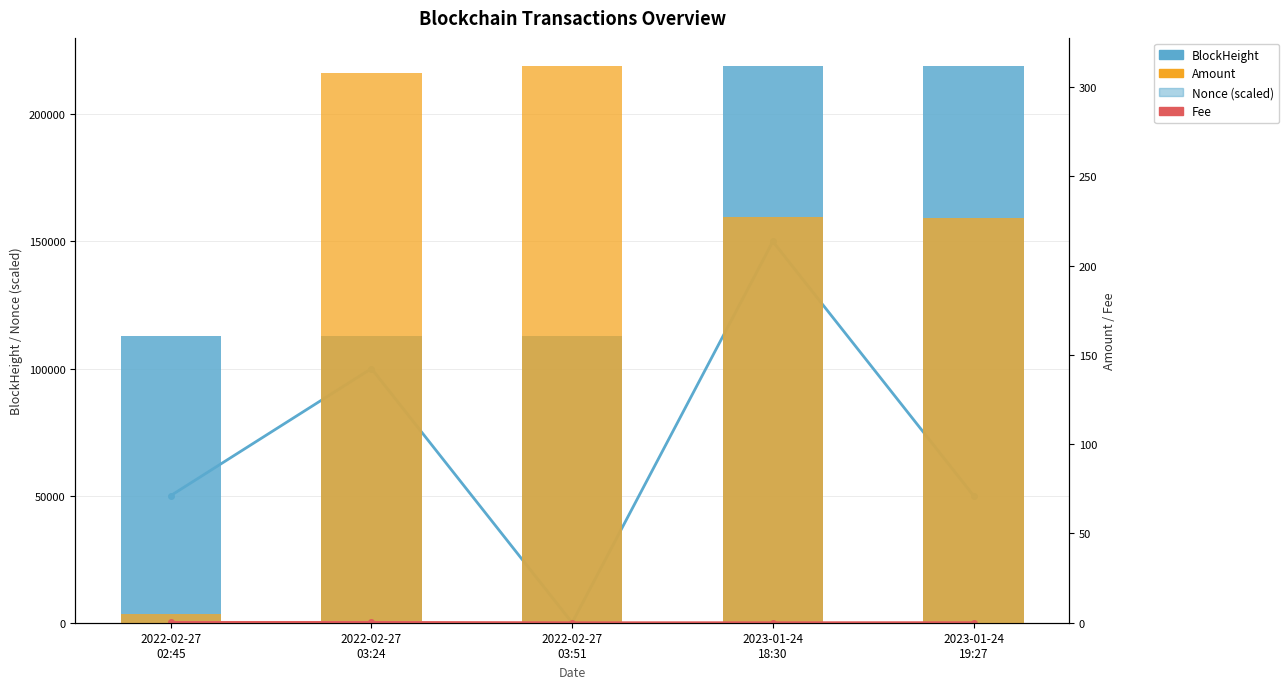

Is the value of BlockHeight at 2022-02-27
02:45 greater than the value of Fee at 2023-01-24
19:27?

Yes